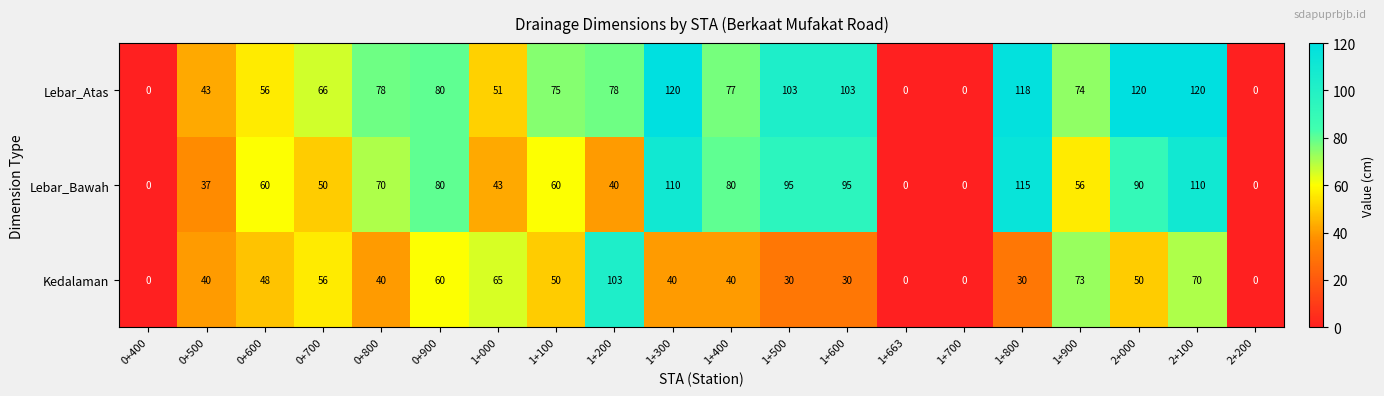

At which category is the sum across all series the highest?

2+100